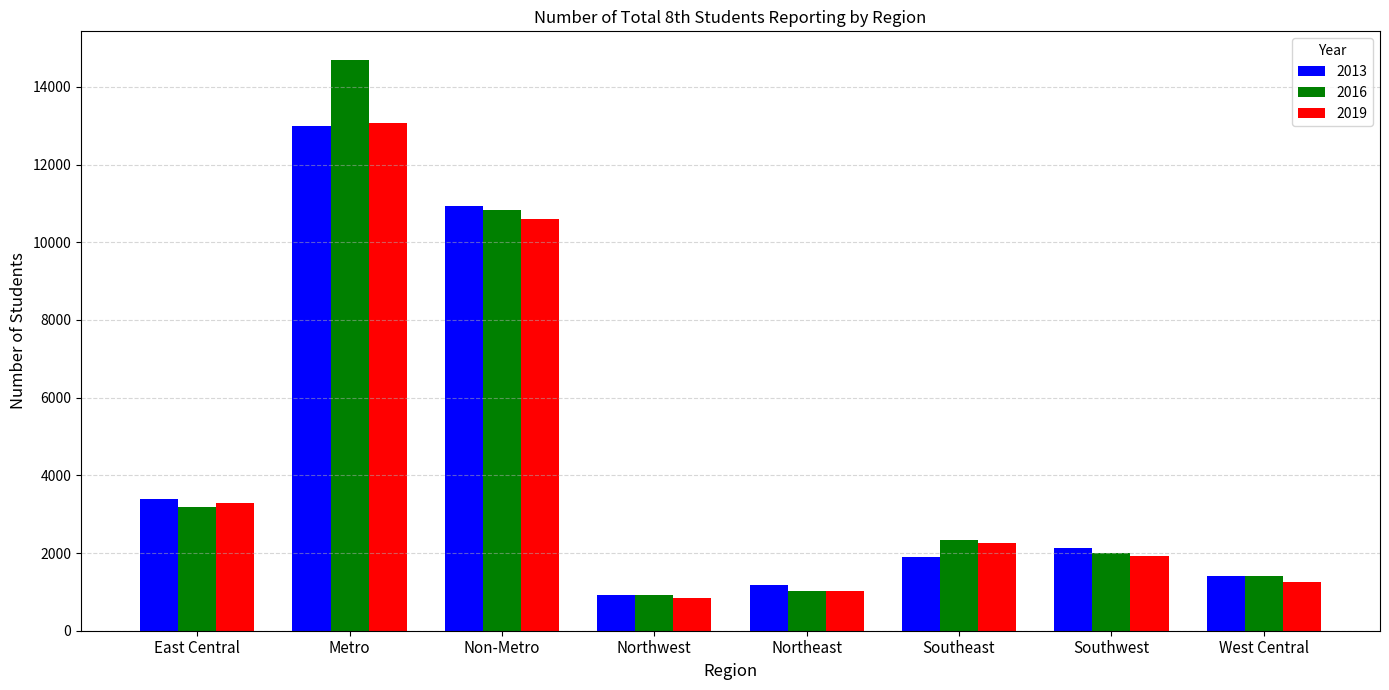

Which series has the largest range (max minus min)?

2016